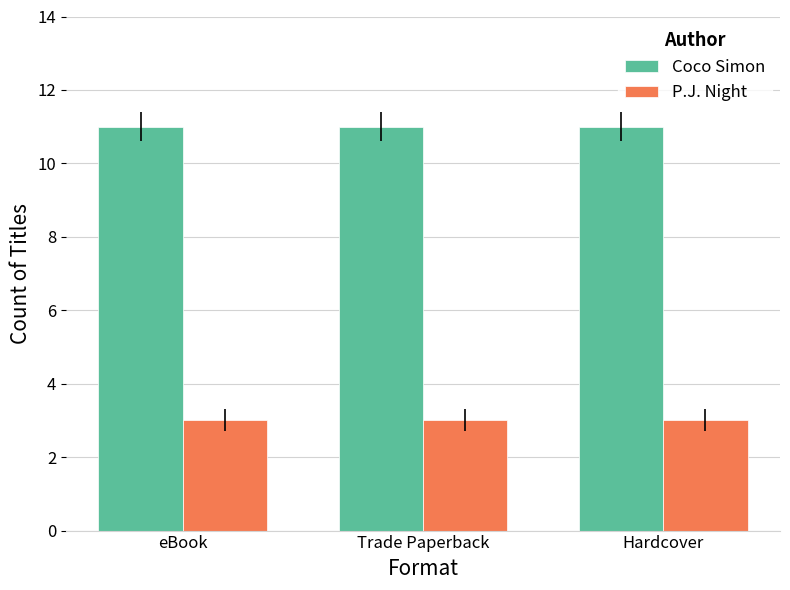

Which series has the largest total across all categories?

Coco Simon